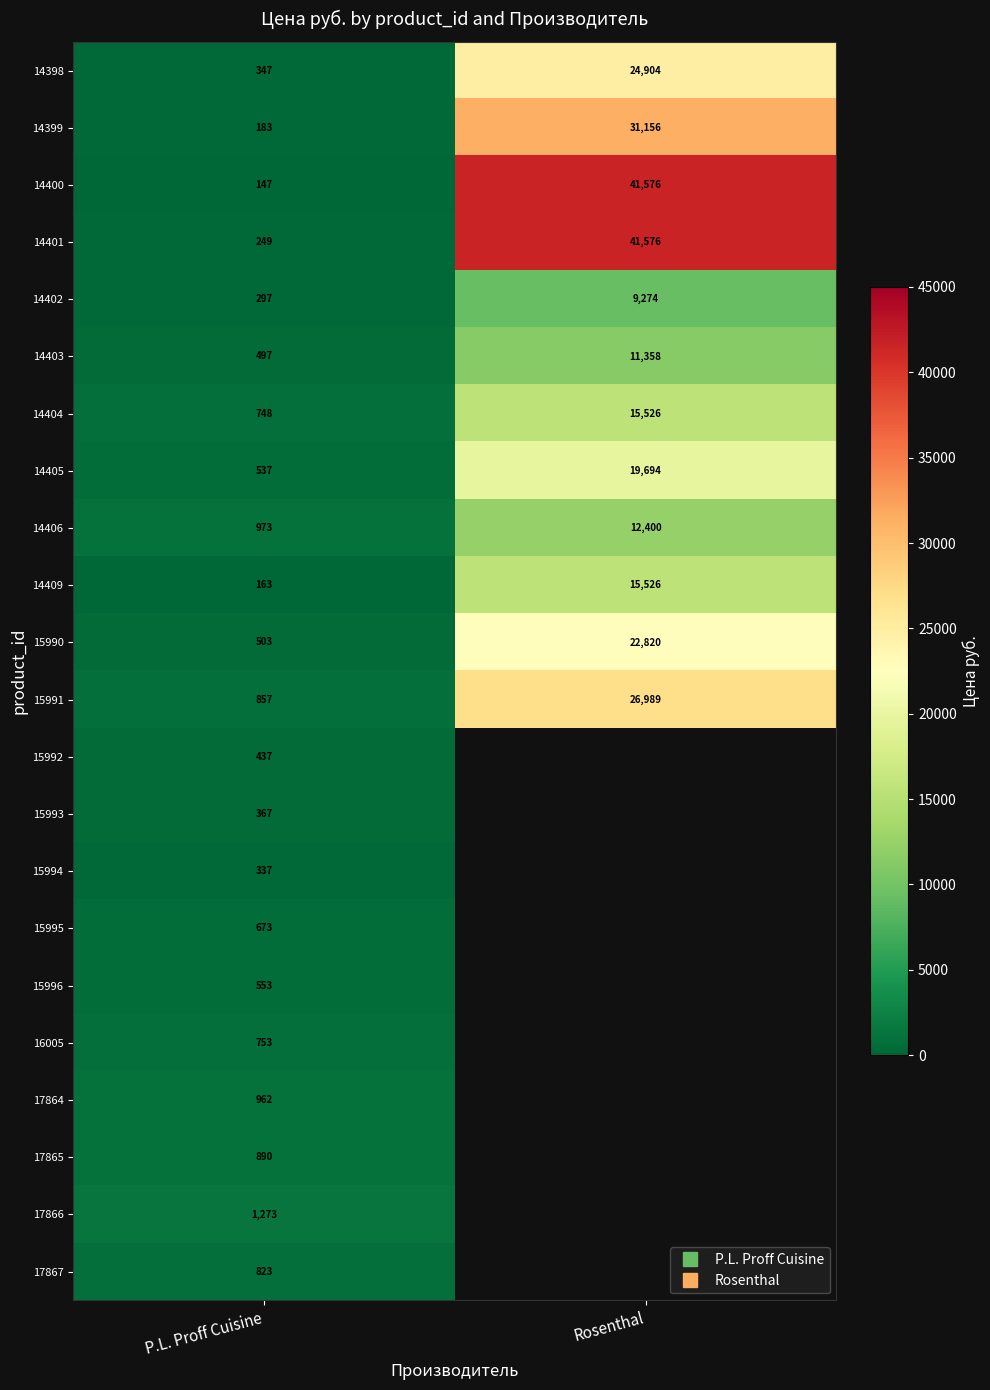

What is the sum of the 15991 values at P.L. Proff Cuisine and Rosenthal?

27846.0